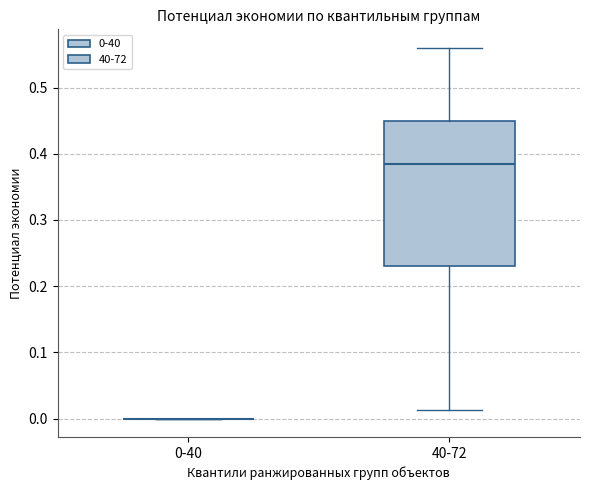

Reading left to right, transcribe this box plot: for each box, give where its median line is, the range the box spans, and where its two whiskers end, as read against the y-axis. The values are not printed on the chart, so give them approximately, as read against the axis.

0-40: box collapsed to a line at 0.00, whiskers 0.00 to 0.00
40-72: median 0.38, box 0.23 to 0.45, whiskers 0.01 to 0.56